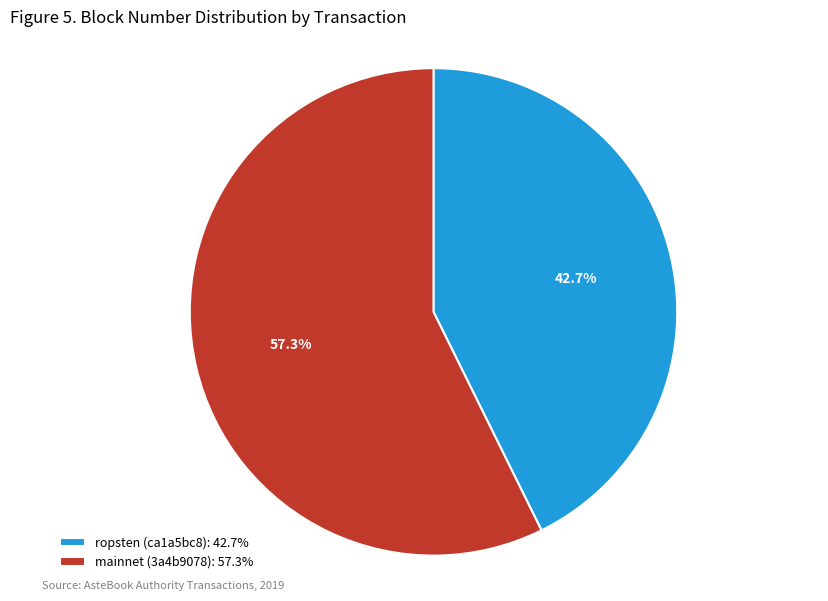

Which slice is the smallest?

ropsten (ca1a5bc8): 42.7%